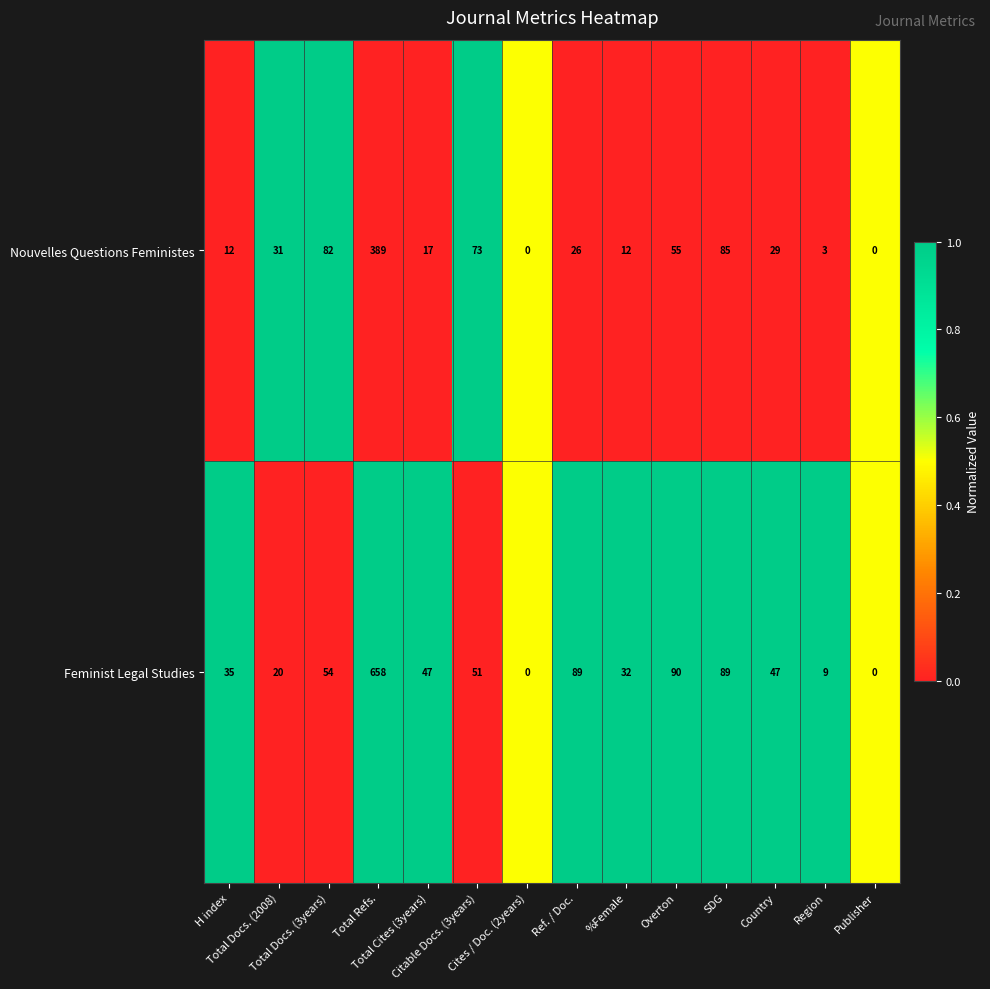

Which series has the largest total across all categories?

Feminist Legal Studies